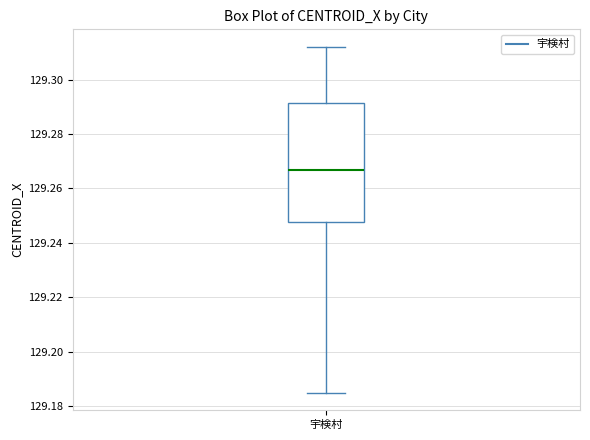

Where is the upper edge of the box for 宇検村 on the y-axis? The values are not printed on the chart, so give them approximately, as read against the axis.

129.292